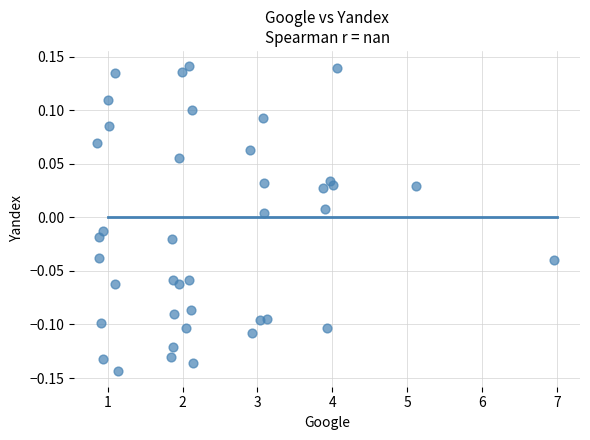

What is the range of X values (max minus min)?

6.1